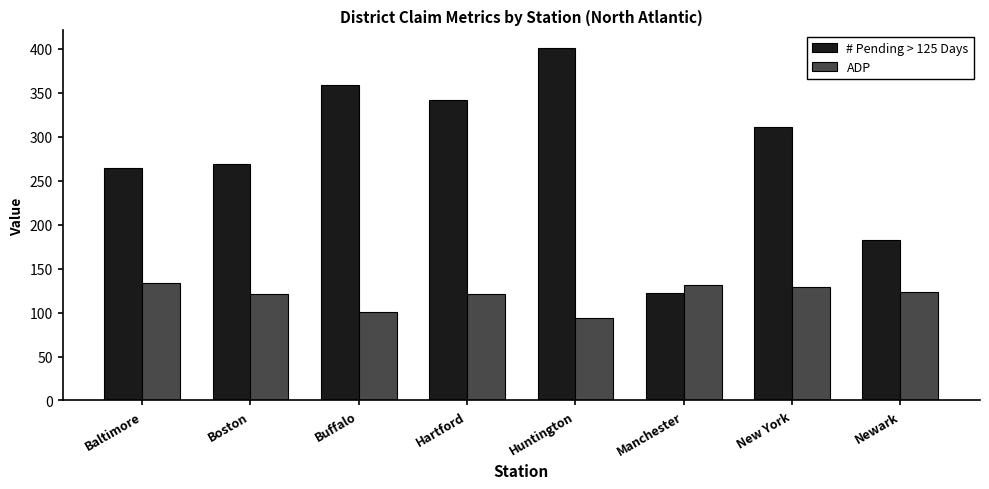

At which label does # Pending > 125 Days reach its minimum?

Manchester